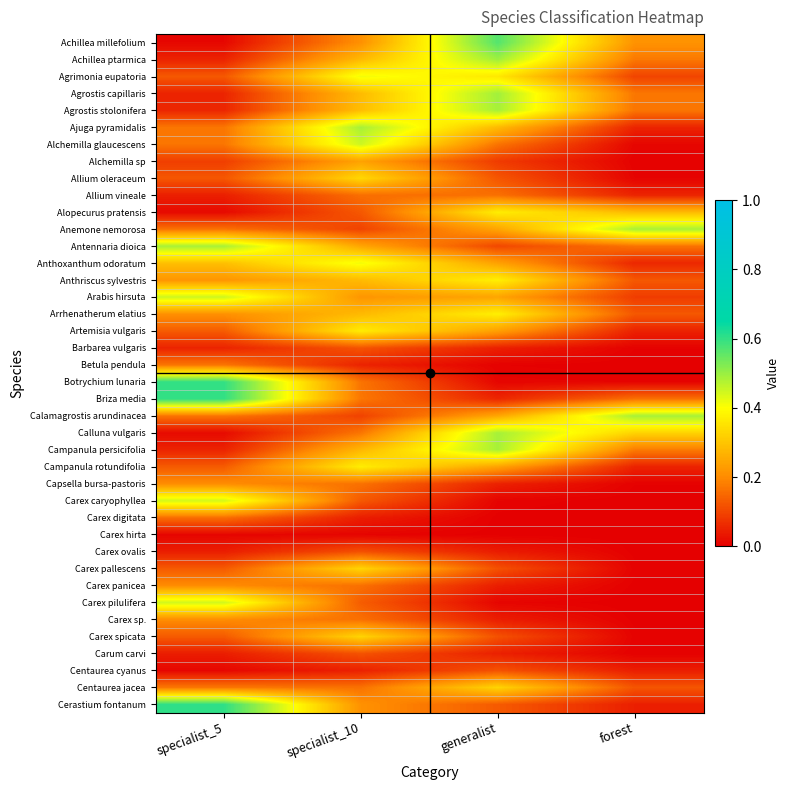

At which category is the sum across all series the highest?

specialist_10